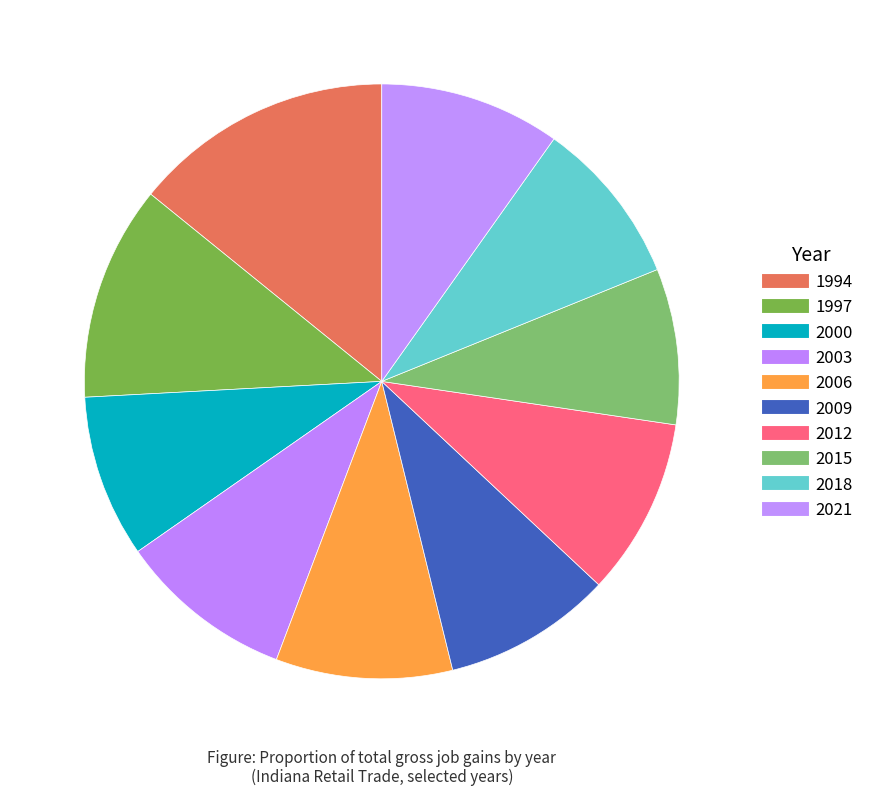

The 1994 slice represents 14% of the pie. True or false?

True